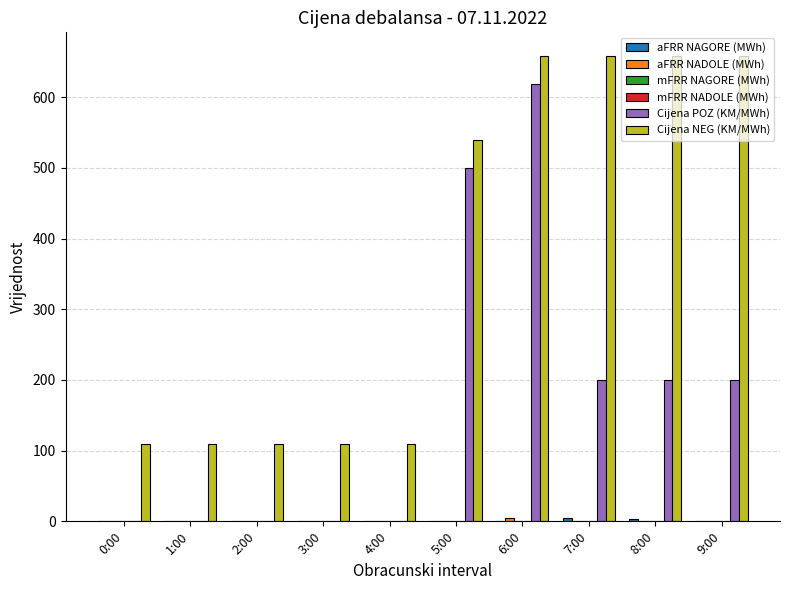

The Cijena POZ (KM/MWh) series shows 420.5 at 2:00. True or false?

False